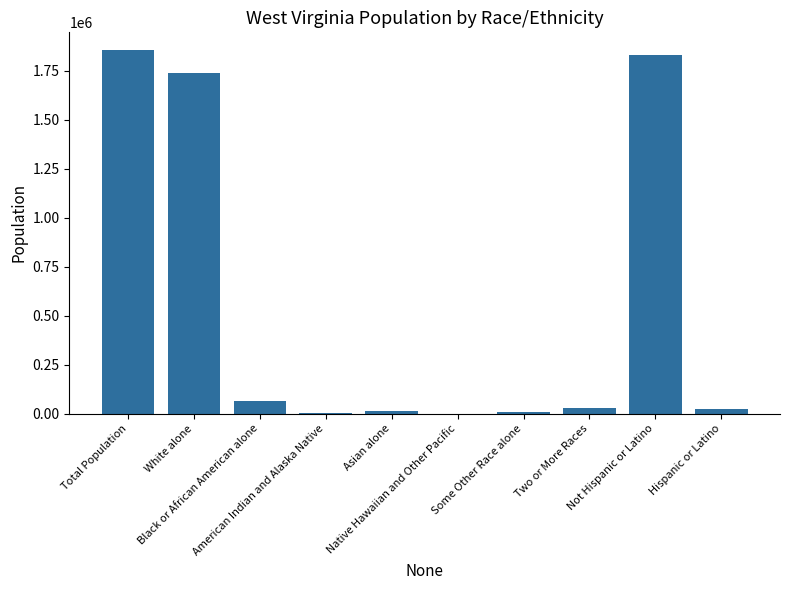

Between Some Other Race alone and Two or More Races, which is larger?

Two or More Races